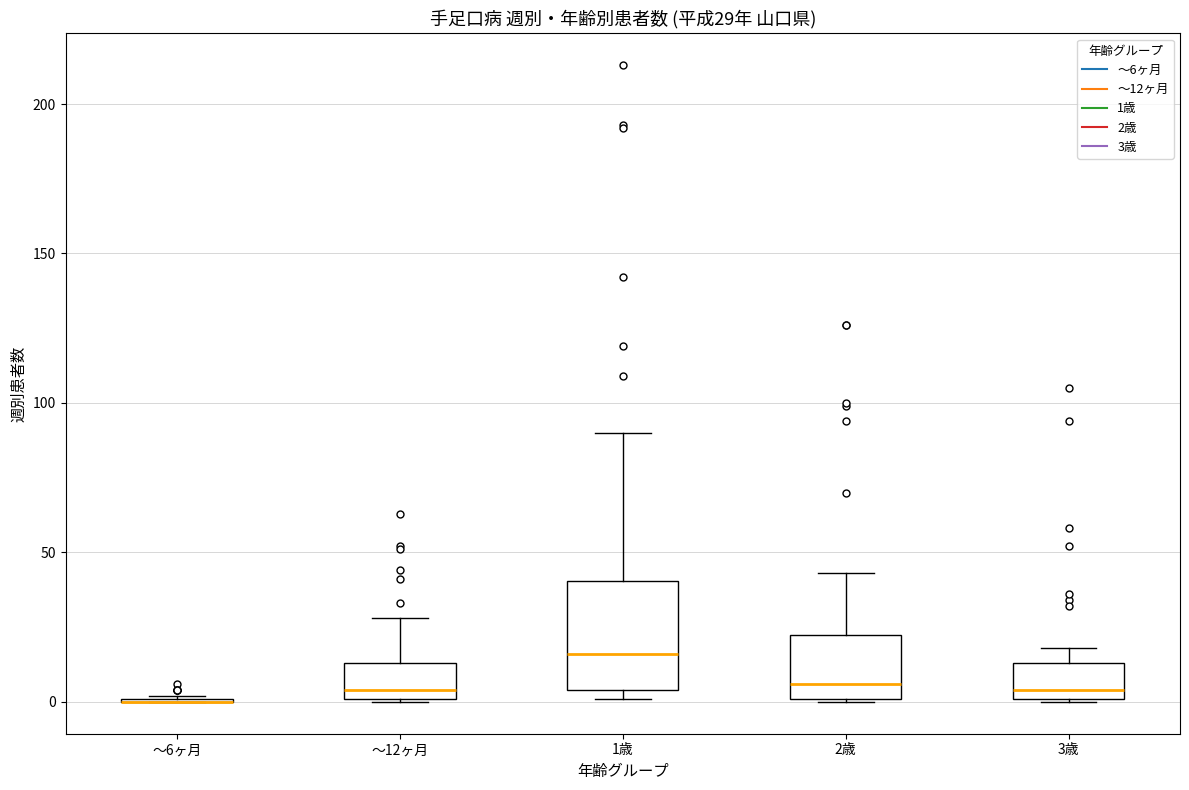

Comparing the boxes themselves (not the whiskers), which one is the tallest?

1歳